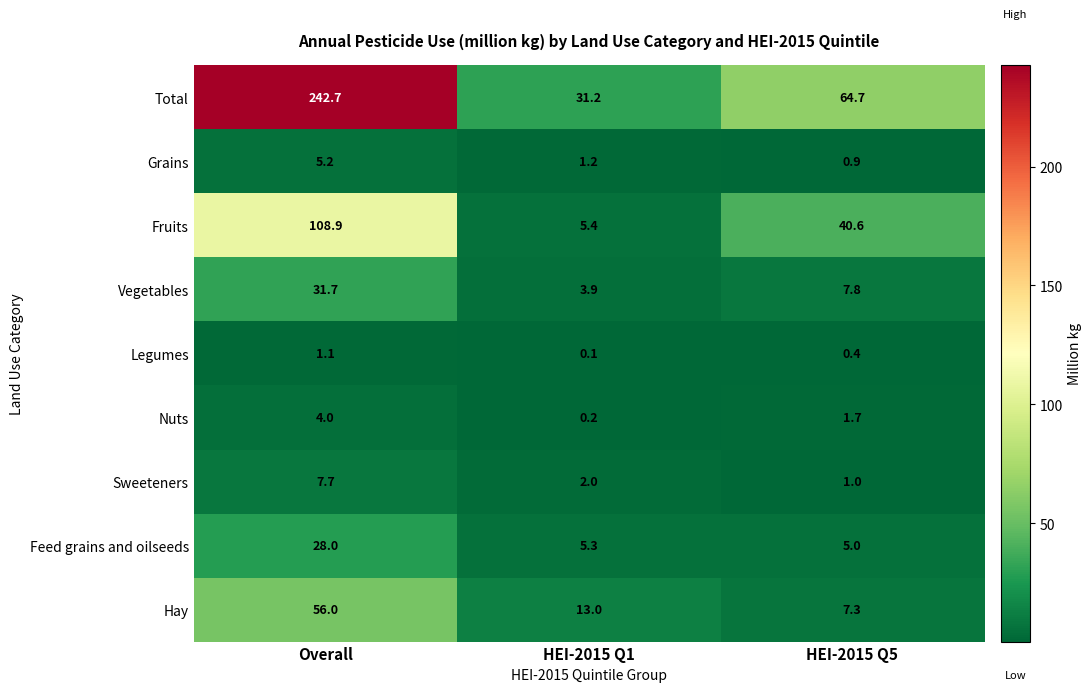

The Total series shows 13.2 at HEI-2015 Q1. True or false?

False